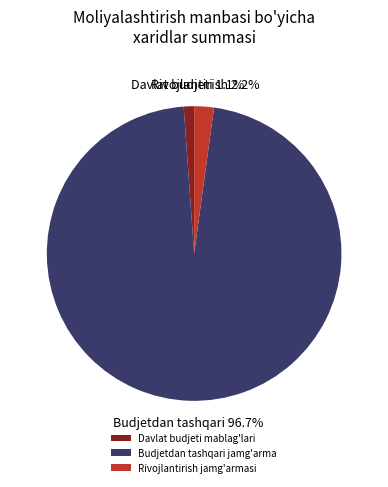

What is the total percentage of Rivojlantirish jamg'armasi and Davlat budjeti mablag'lari?

3.3%